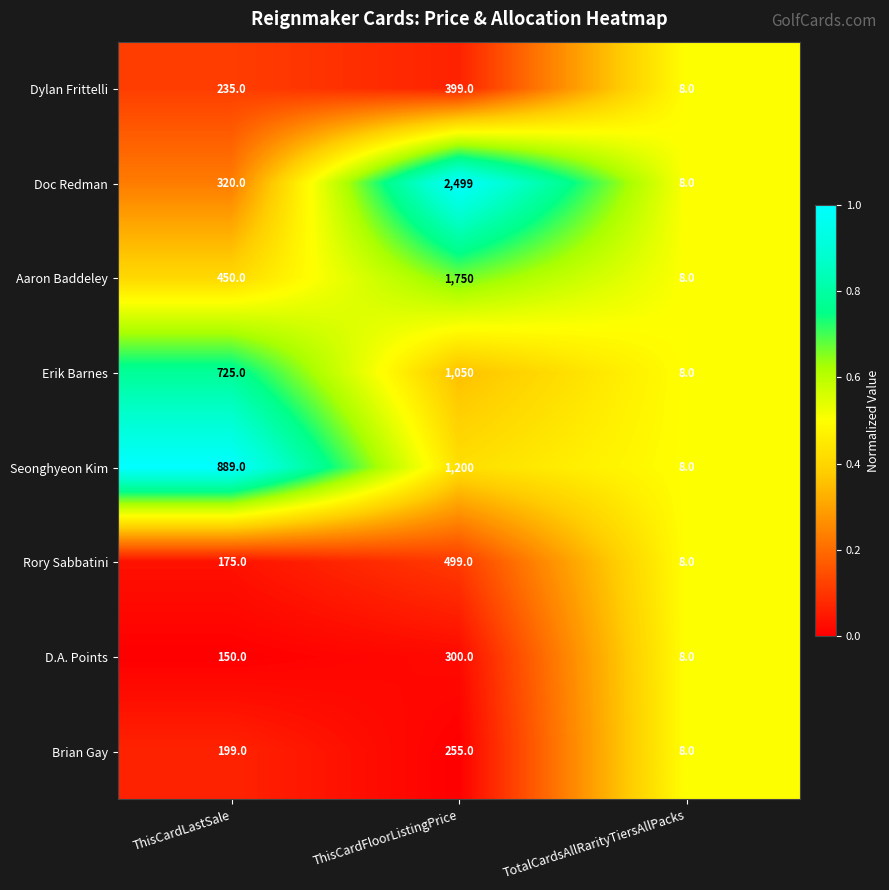

What is the total value across all series at ThisCardFloorListingPrice?

7952